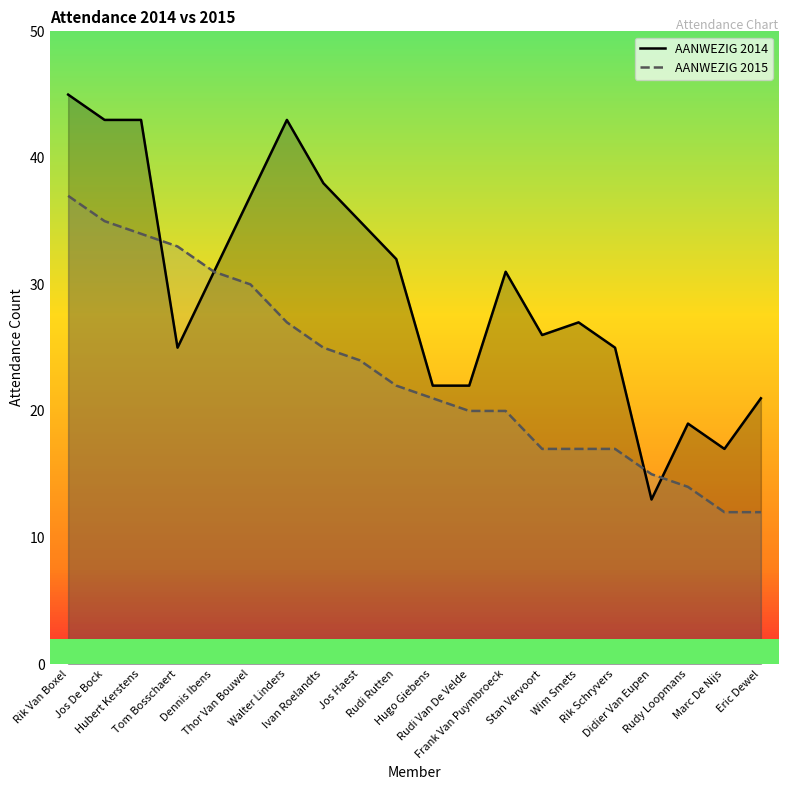

Which label corresponds to the smallest value in the chart?

Marc De Nijs